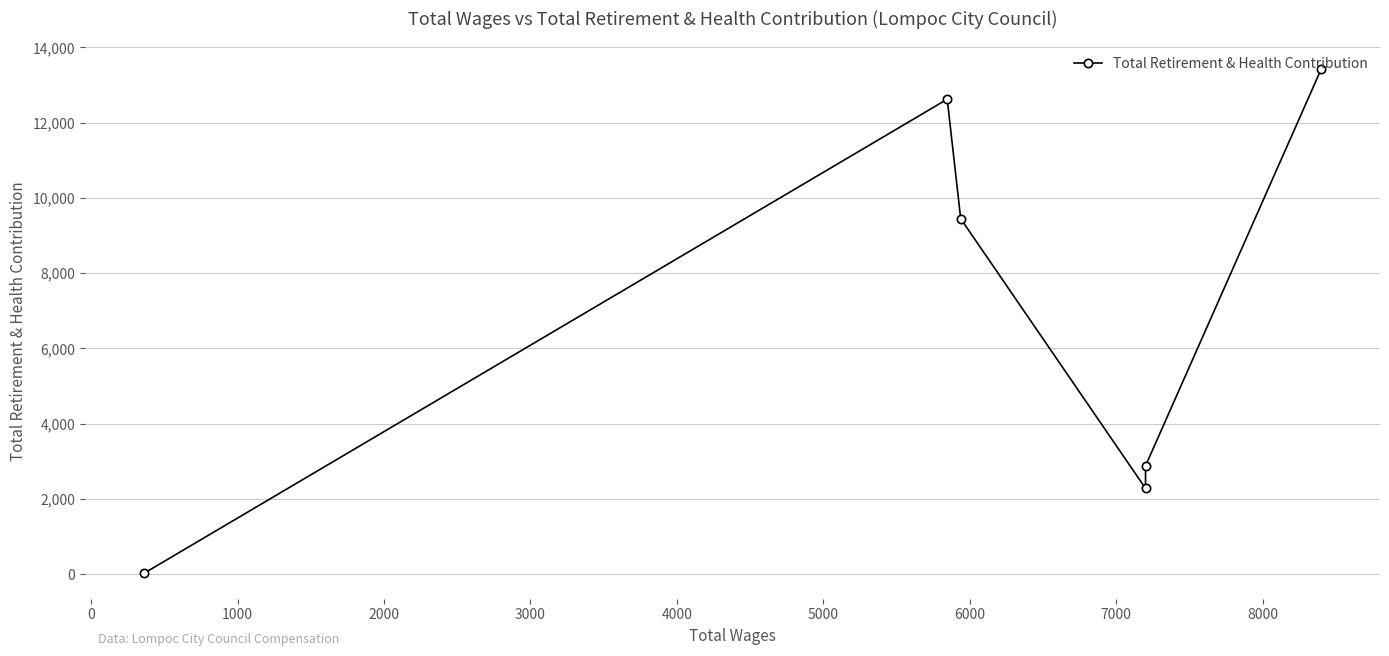

How many values are below 9448?

3